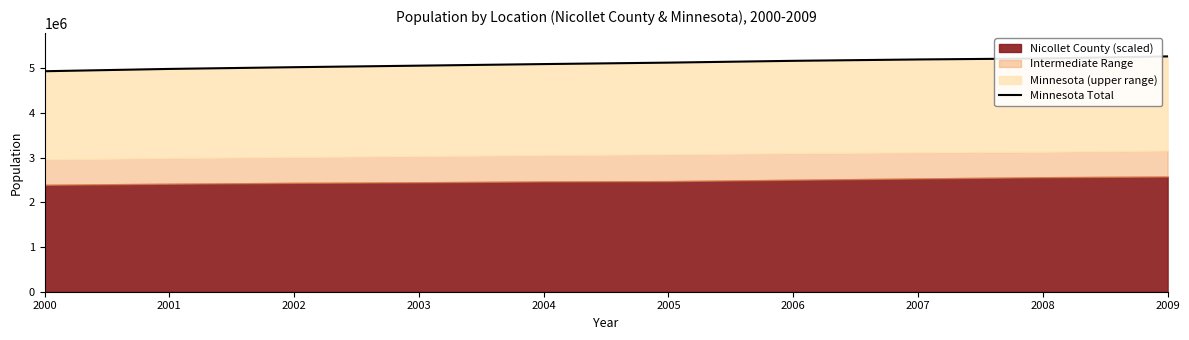

At which label is the value closest to 5100244?

2004